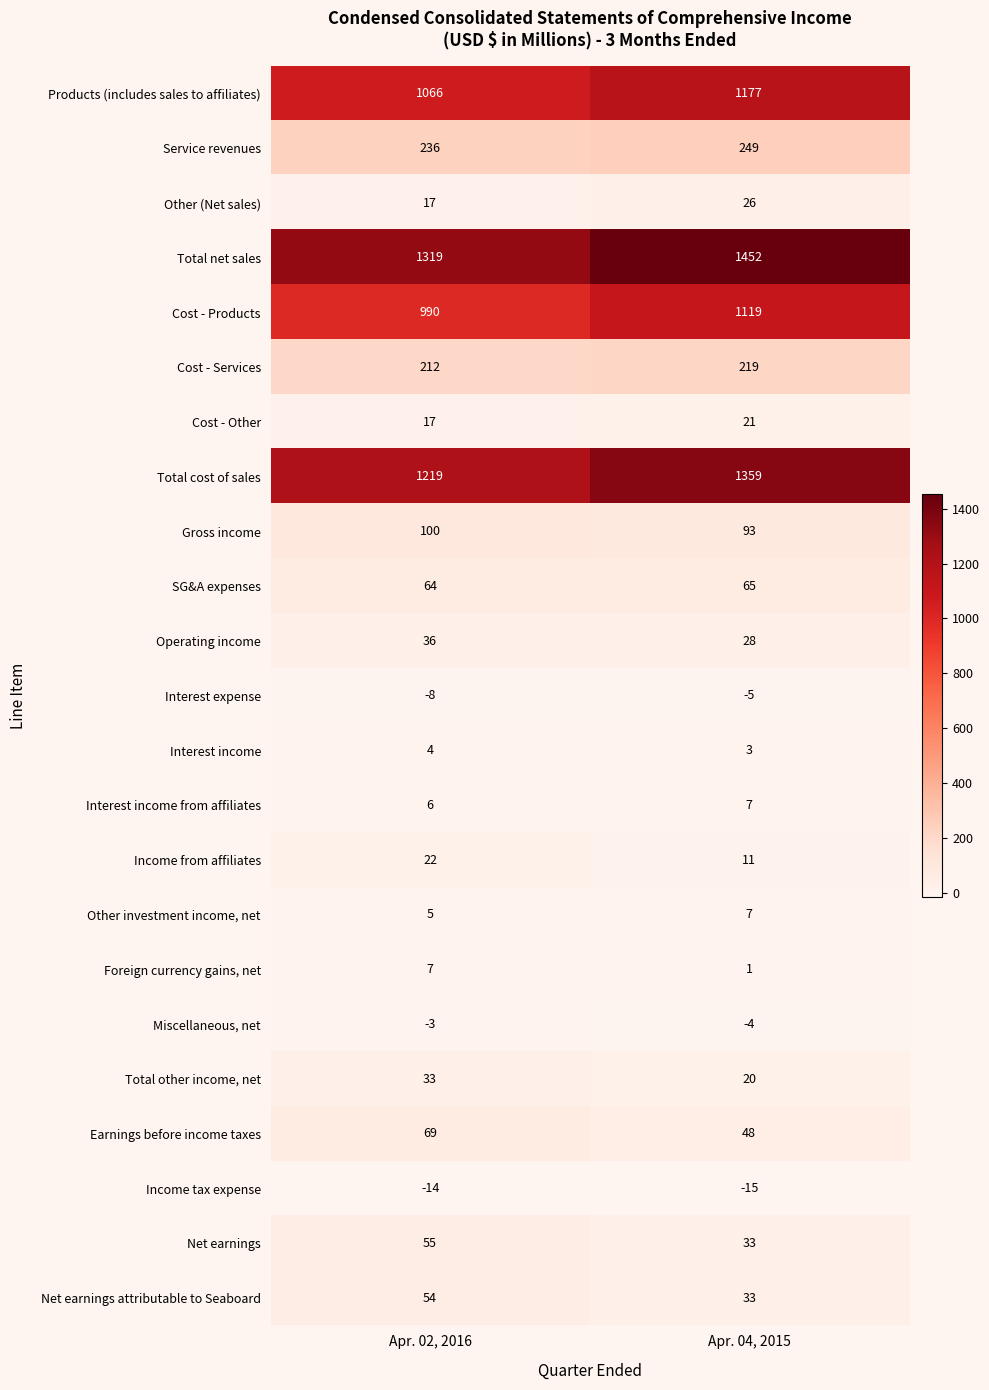

Between Apr. 02, 2016 and Apr. 04, 2015, which series saw the biggest shift?

Total cost of sales